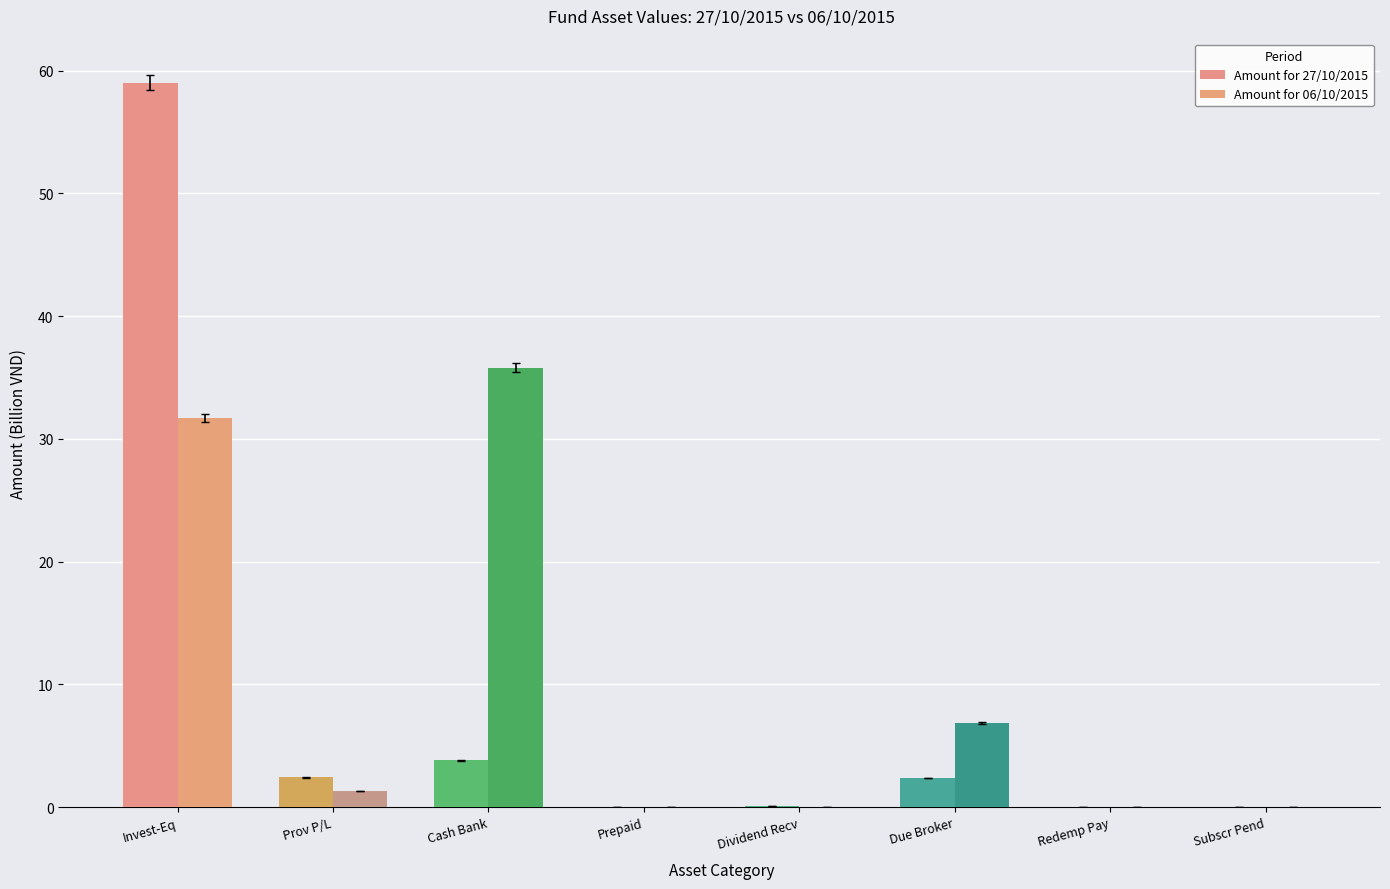

Reading left to right, what are all the values shown in this chart?

Amount for 27/10/2015: Invest-Eq=59.0	Prov P/L=2.4	Cash Bank=3.8	Prepaid=0.0	Dividend Recv=0.1	Due Broker=2.4	Redemp Pay=0.0	Subscr Pend=0.0
Amount for 06/10/2015: Invest-Eq=31.7	Prov P/L=1.3	Cash Bank=35.8	Prepaid=0.0	Dividend Recv=0.0	Due Broker=6.9	Redemp Pay=0.0	Subscr Pend=0.0